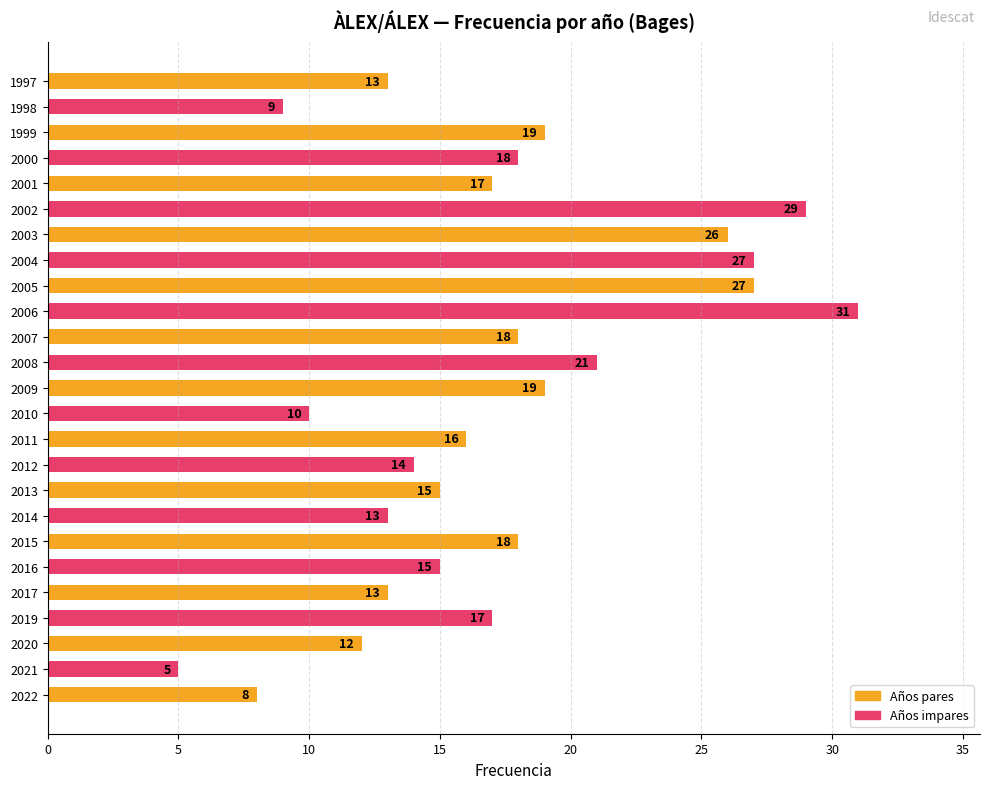

What value does the data have at 2014?

13